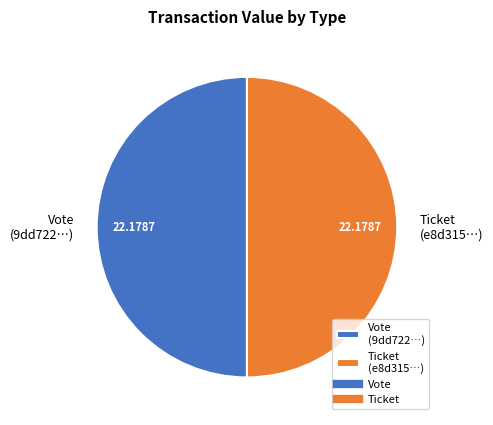

What is the ratio of the value at Ticket (e8d315…) to the value at Vote (9dd722…)?

1.0